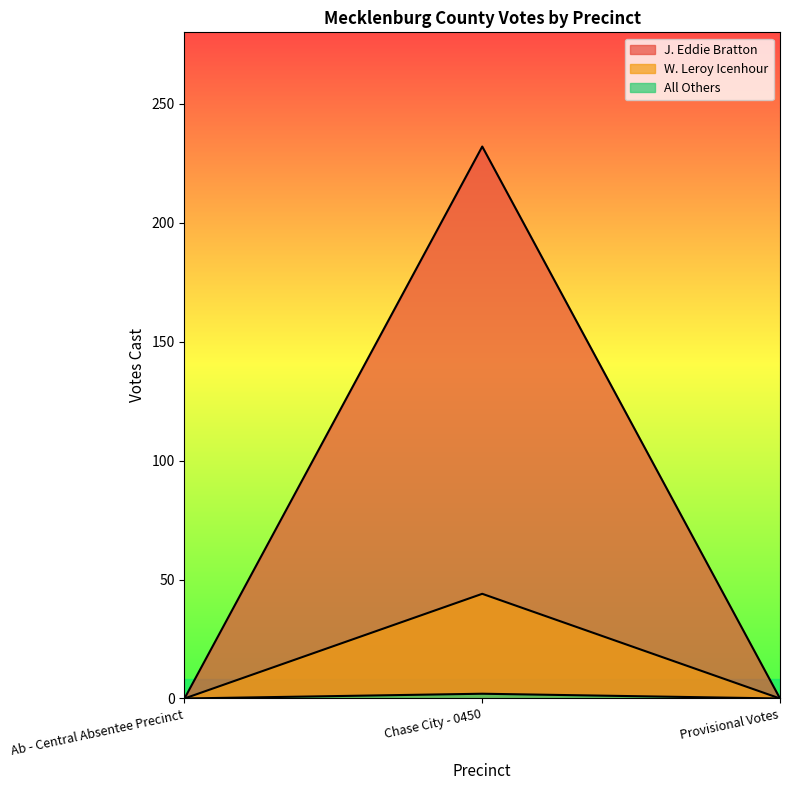

Which has a higher value, Provisional Votes or Chase City - 0450?

Chase City - 0450